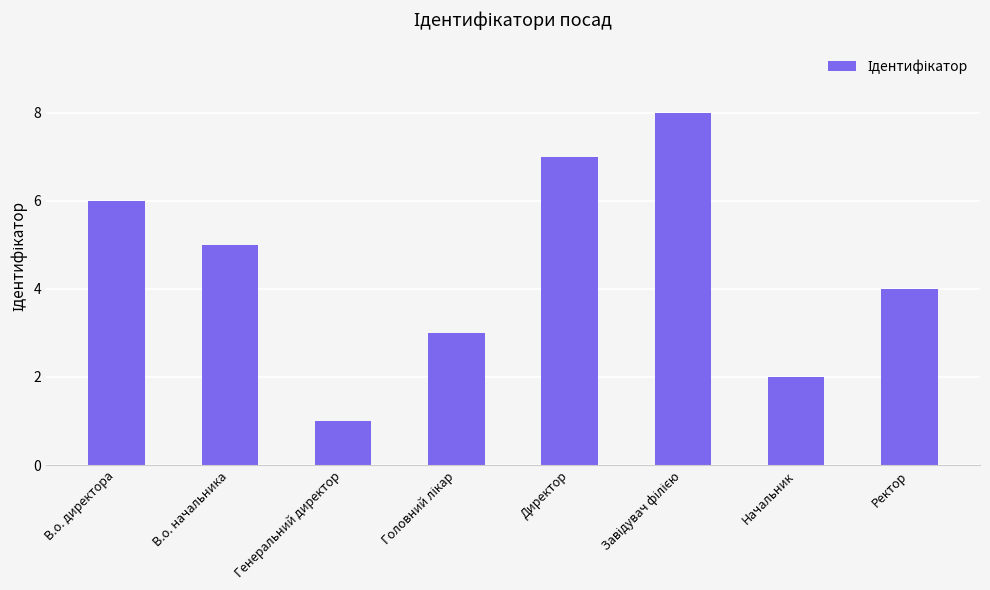

At which label is the value closest to 4?

Ректор